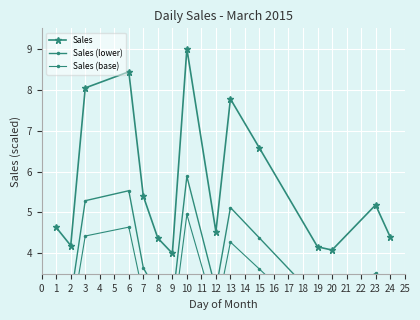

At how many categories does at least one series exceed 2?

15